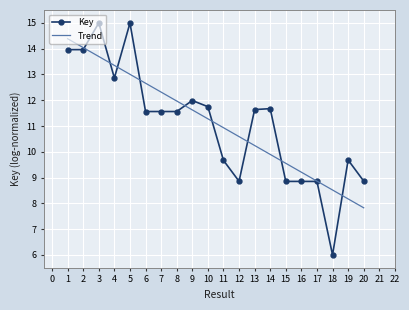

What is the difference between the second highest and minimum values in the Key series?

9.0